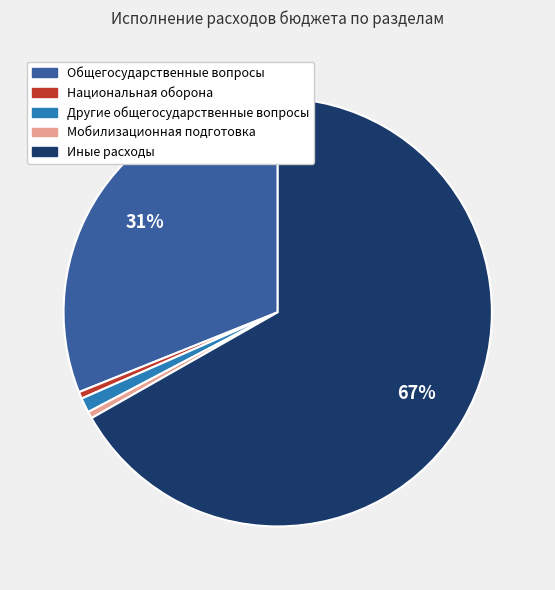

To the nearest percent, what is the average slice percentage?

20%